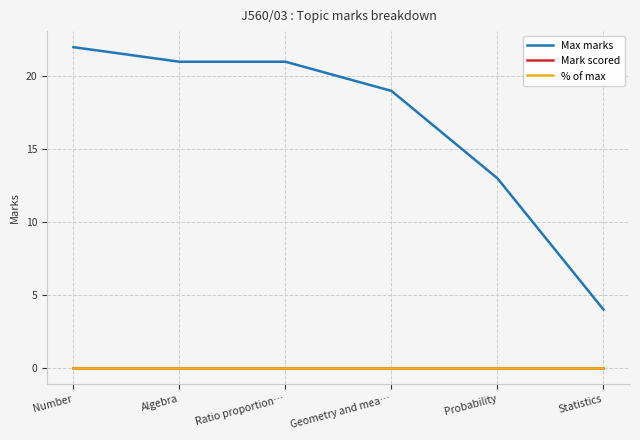

Does the chart display data point markers on the line(s)?

No